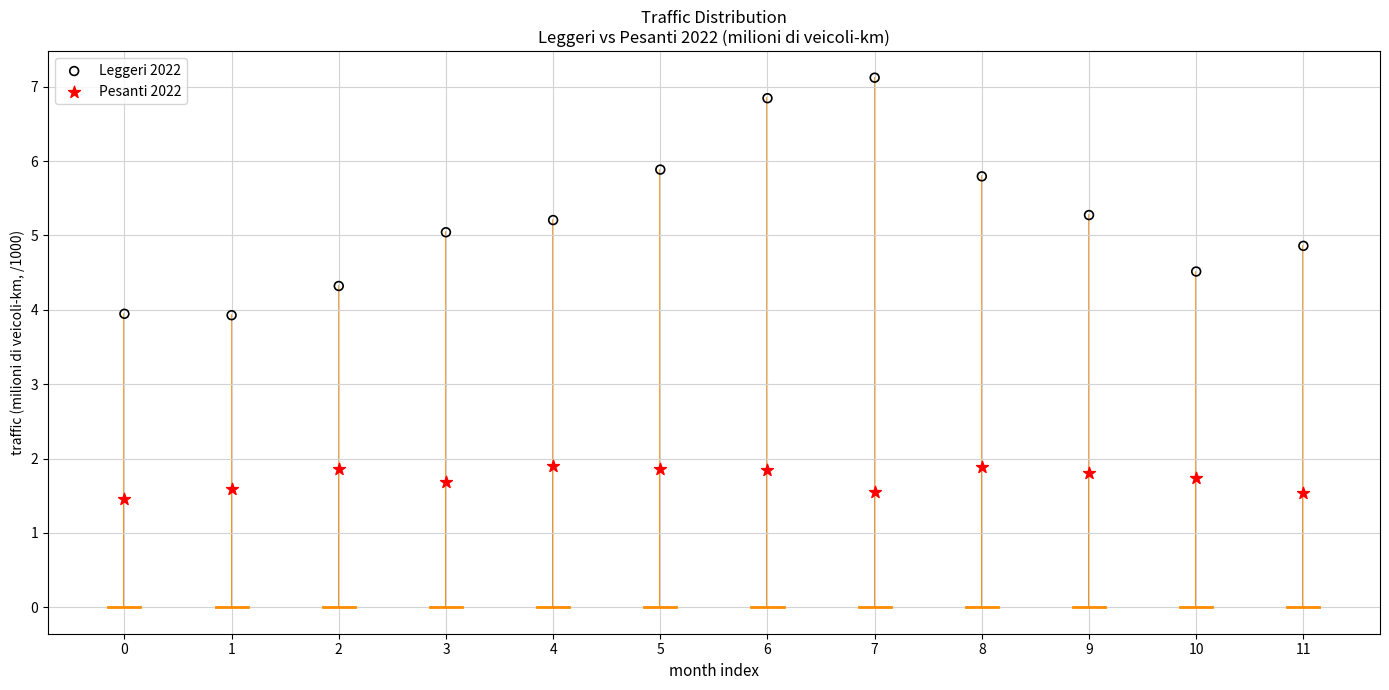

Which series contains the lowest Y value?

Pesanti 2022